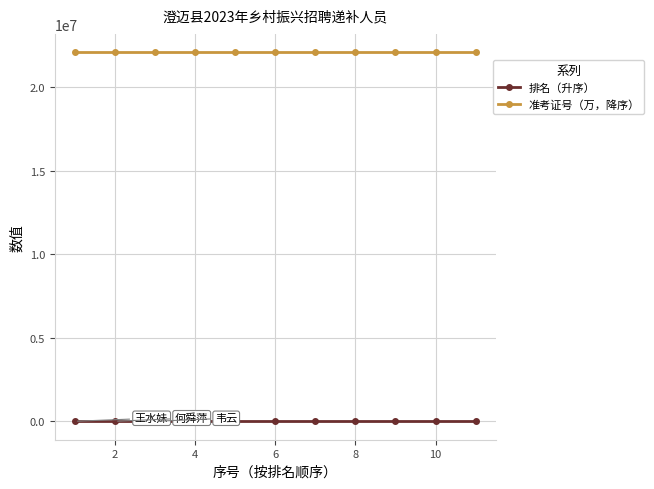

What is the highest value of the 准考证号（万，降序） series?

22070202.5